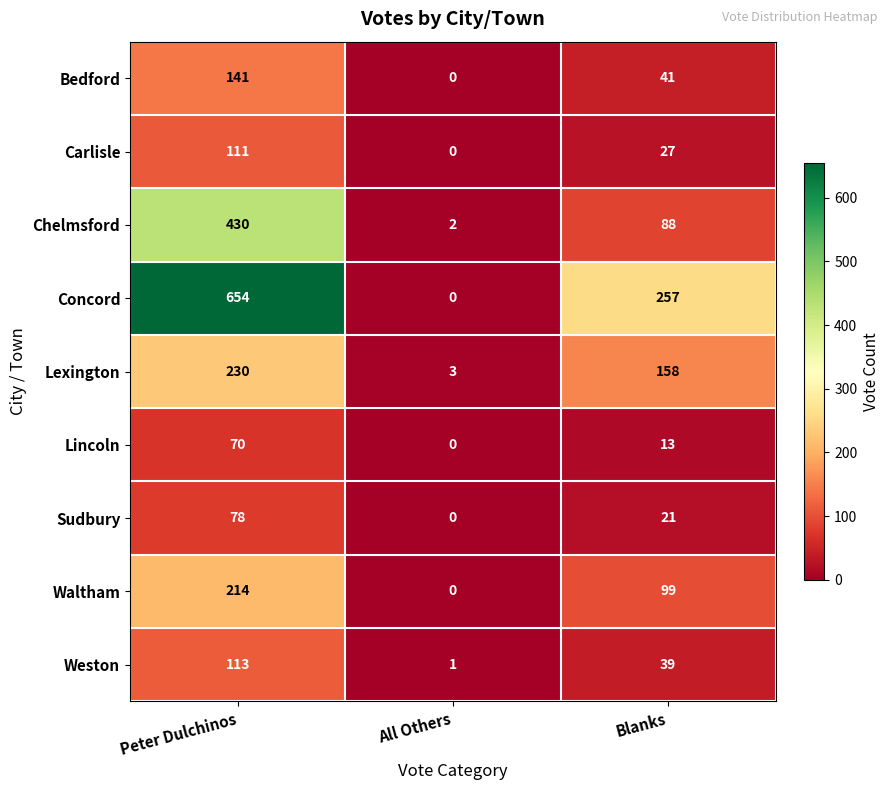

Which series has the largest total across all categories?

Concord